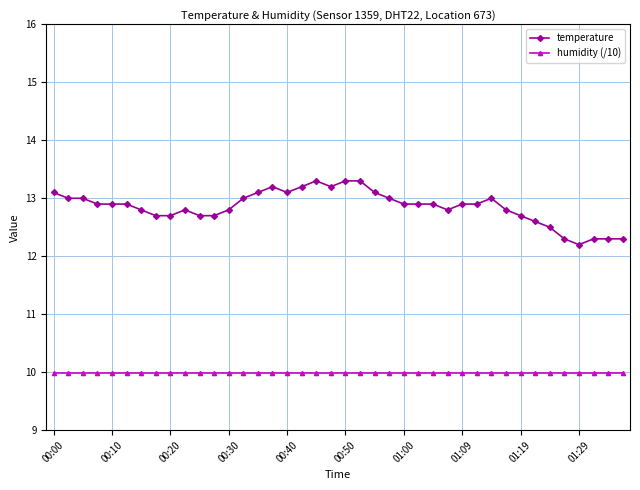

True or false: temperature has more than 1 interior local peaks.

True